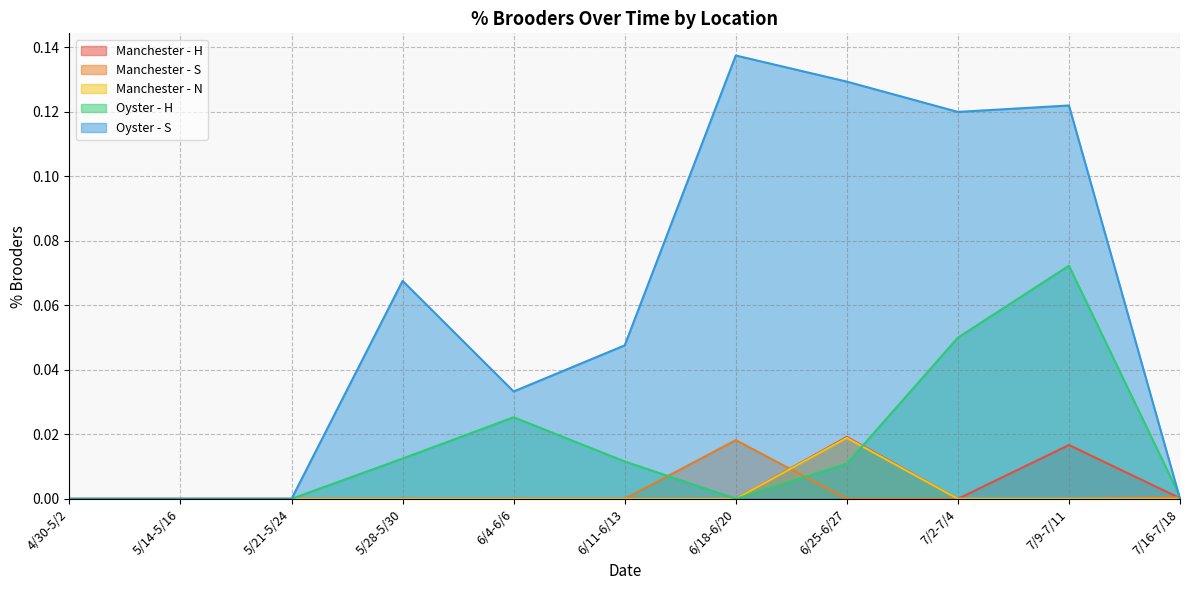

Reading left to right, what are all the values shown in this chart?

Manchester - H: 4/30-5/2=0.0	5/14-5/16=0.0	5/21-5/24=0.0	5/28-5/30=0.0	6/4-6/6=0.0	6/11-6/13=0.0	6/18-6/20=0.0	6/25-6/27=0.0	7/2-7/4=0.0	7/9-7/11=0.0	7/16-7/18=0.0
Manchester - S: 4/30-5/2=0.0	5/14-5/16=0.0	5/21-5/24=0.0	5/28-5/30=0.0	6/4-6/6=0.0	6/11-6/13=0.0	6/18-6/20=0.0	6/25-6/27=0.0	7/2-7/4=0.0	7/9-7/11=0.0	7/16-7/18=0.0
Manchester - N: 4/30-5/2=0.0	5/14-5/16=0.0	5/21-5/24=0.0	5/28-5/30=0.0	6/4-6/6=0.0	6/11-6/13=0.0	6/18-6/20=0.0	6/25-6/27=0.0	7/2-7/4=0.0	7/9-7/11=0.0	7/16-7/18=0.0
Oyster - H: 4/30-5/2=0.0	5/14-5/16=0.0	5/21-5/24=0.0	5/28-5/30=0.0	6/4-6/6=0.0	6/11-6/13=0.0	6/18-6/20=0.0	6/25-6/27=0.0	7/2-7/4=0.1	7/9-7/11=0.1	7/16-7/18=0.0
Oyster - S: 4/30-5/2=0.0	5/14-5/16=0.0	5/21-5/24=0.0	5/28-5/30=0.1	6/4-6/6=0.0	6/11-6/13=0.0	6/18-6/20=0.1	6/25-6/27=0.1	7/2-7/4=0.1	7/9-7/11=0.1	7/16-7/18=0.0